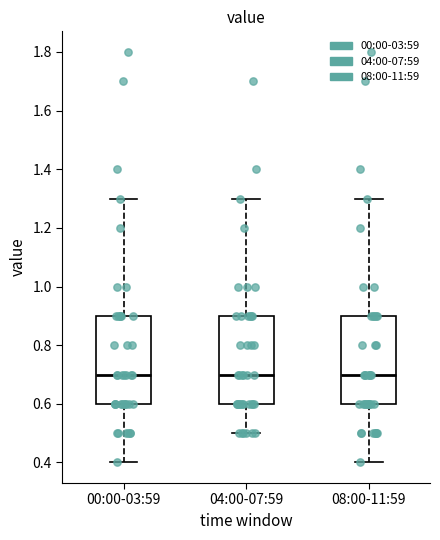

Reading left to right, transcribe this box plot: for each box, give where its median line is, the range the box spans, and where its two whiskers end, as read against the y-axis. The values are not printed on the chart, so give them approximately, as read against the axis.

00:00-03:59: median 0.7, box 0.6 to 0.9, whiskers 0.4 to 1.3
04:00-07:59: median 0.7, box 0.6 to 0.9, whiskers 0.5 to 1.3
08:00-11:59: median 0.7, box 0.6 to 0.9, whiskers 0.4 to 1.3